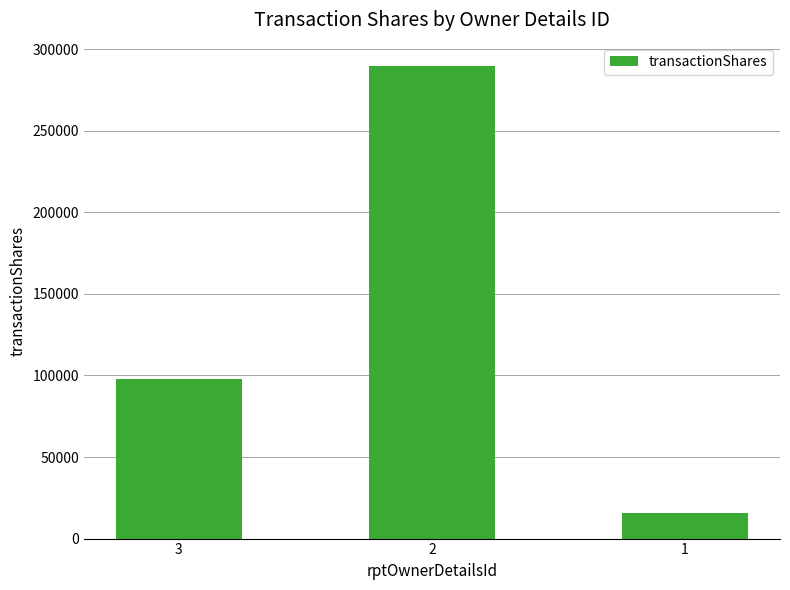

How many data points does each series have?

3